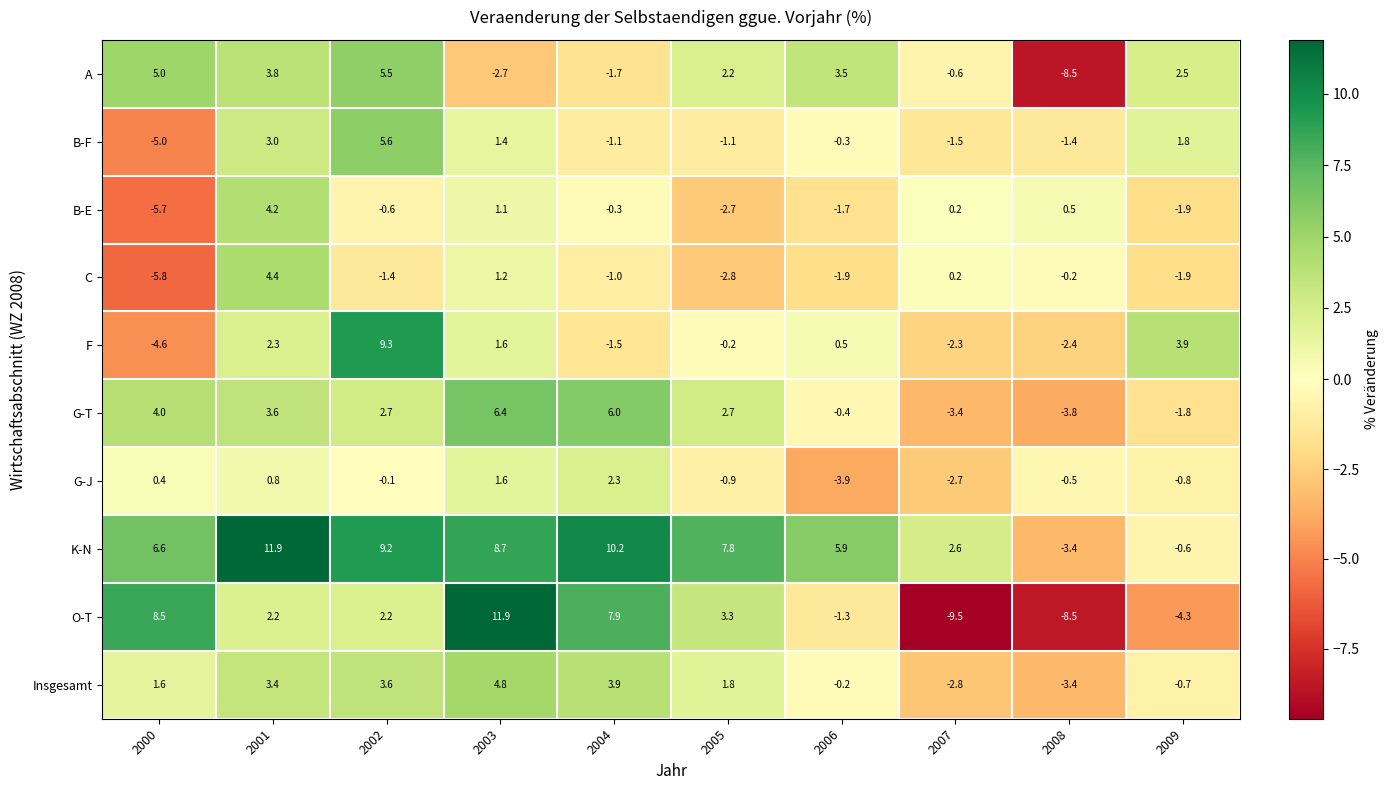

Which series has the largest total across all categories?

K-N